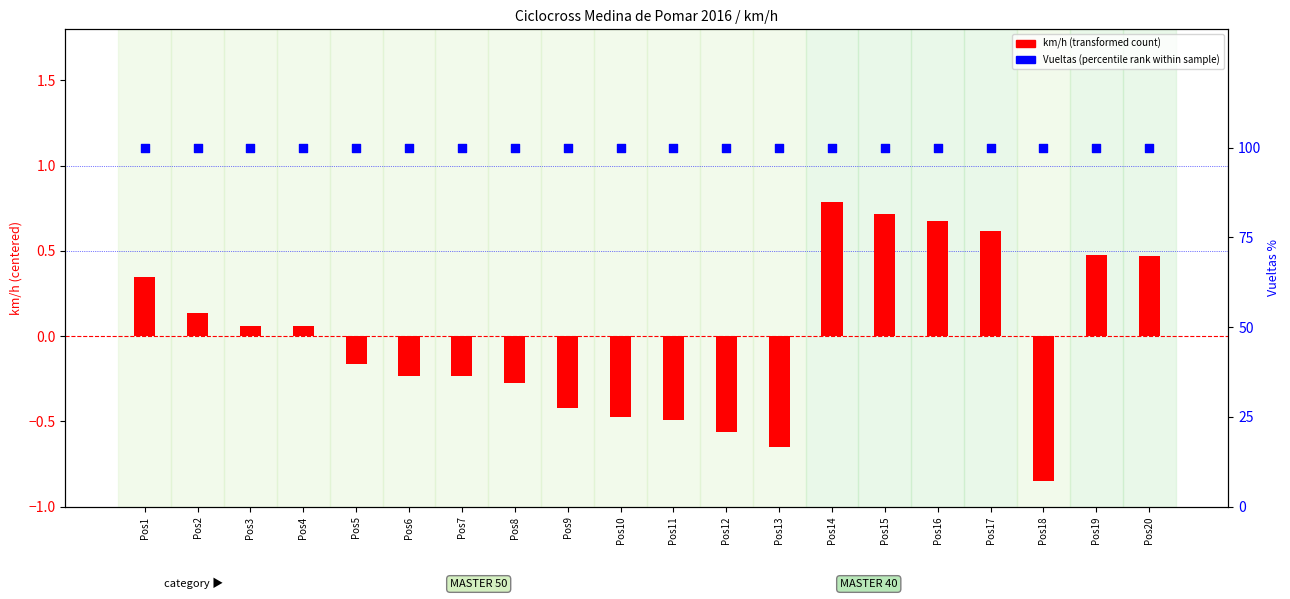

Which series has the largest total across all categories?

Vueltas (percentile rank within sample)